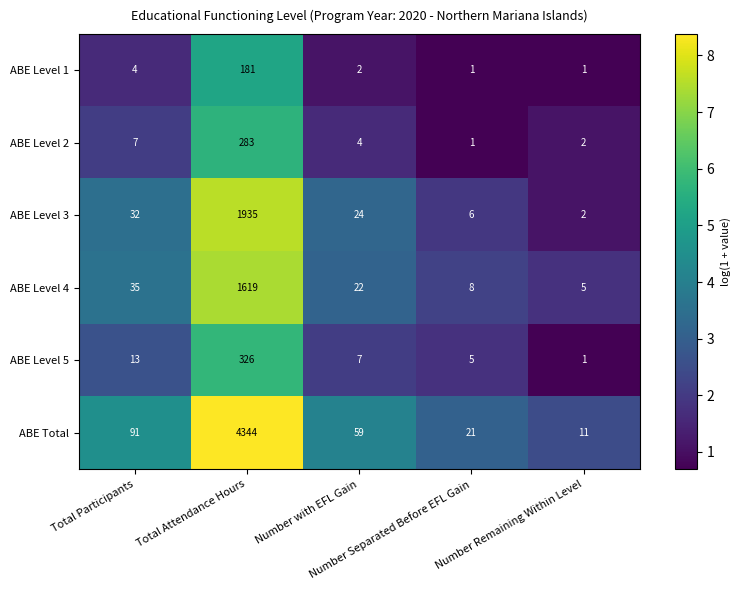

What is the difference between the maximum and minimum values in the ABE Level 4 series?

1614